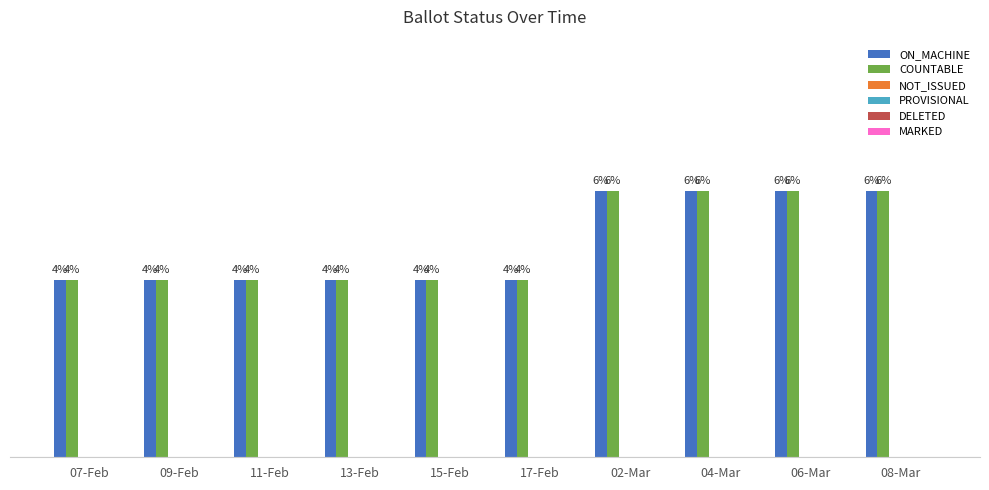

Does the chart contain stacked bars?

No